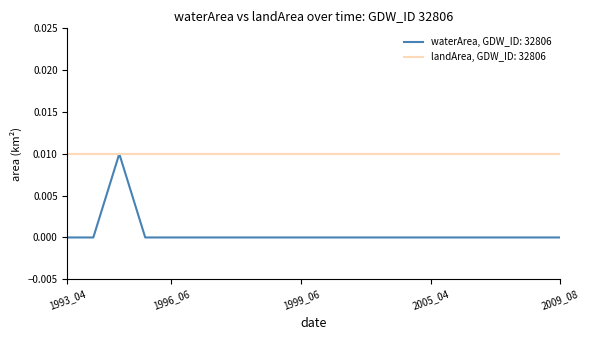

List the series in order of their overall mean, highest first.

landArea, GDW_ID: 32806, waterArea, GDW_ID: 32806